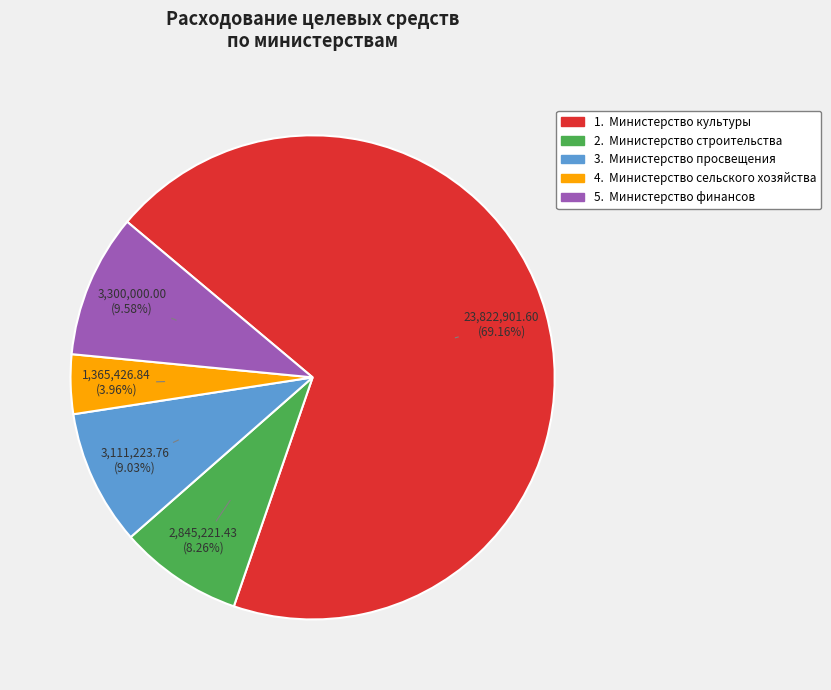

Is there any slice that represents more than half of the pie?

Yes